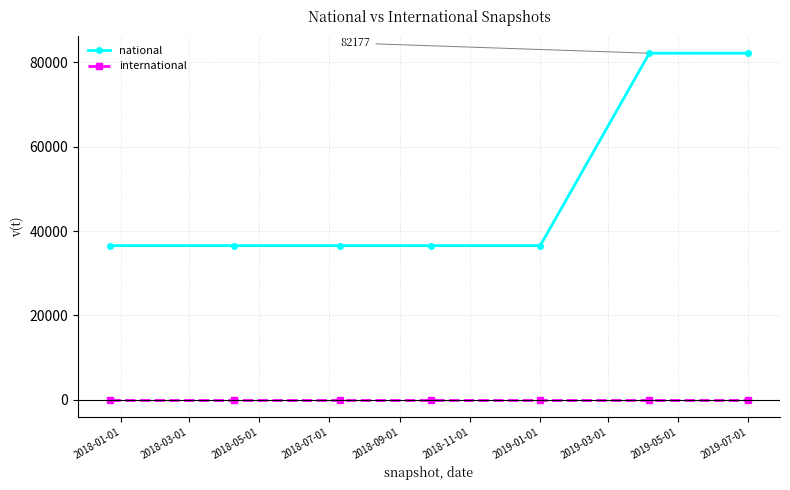

Which series has the largest total across all categories?

national